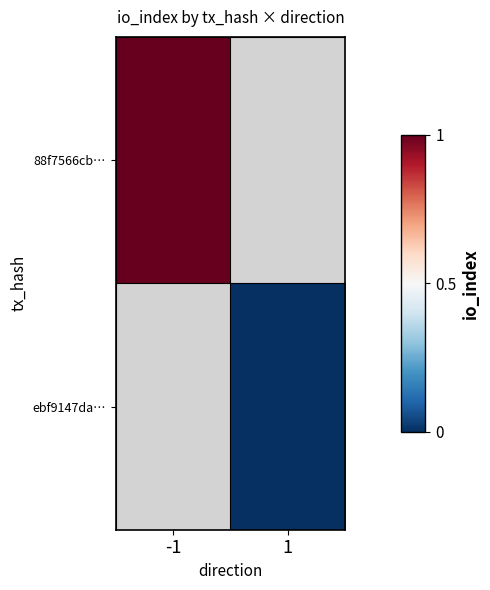

Rank the categories by ebf9147da… value from highest to lowest.

-1, 1